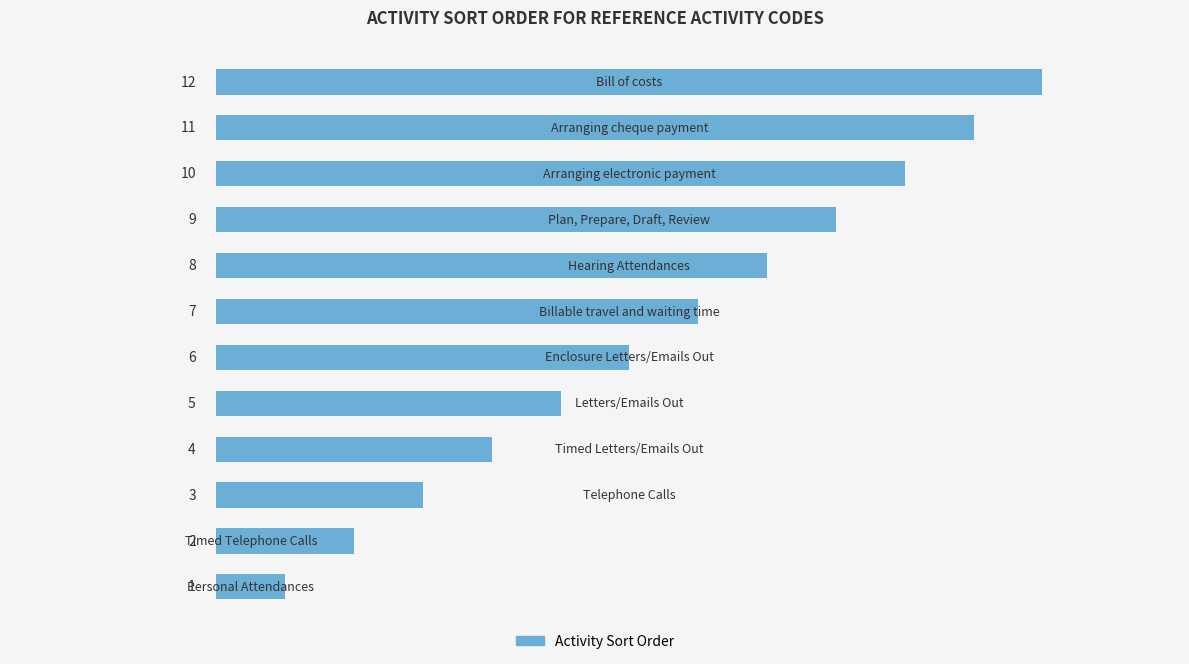

What is the maximum value shown in the chart?

12